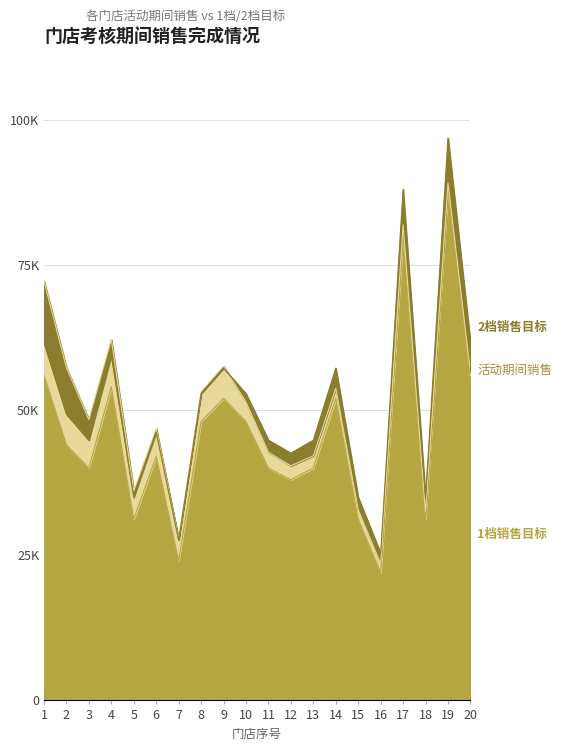

Rank the categories by 2档销售 value from highest to lowest.

19, 17, 1, 20, 4, 9, 14, 8, 10, 2, 6, 3, 11, 13, 12, 5, 15, 18, 7, 16